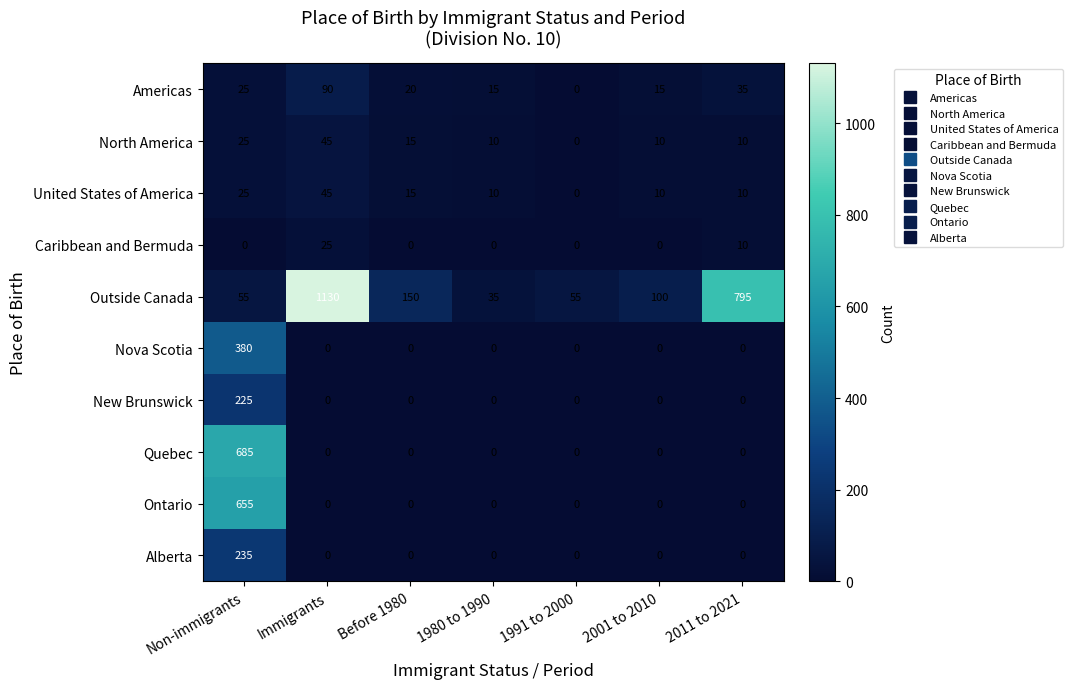

At how many categories does at least one series exceed 344?

3